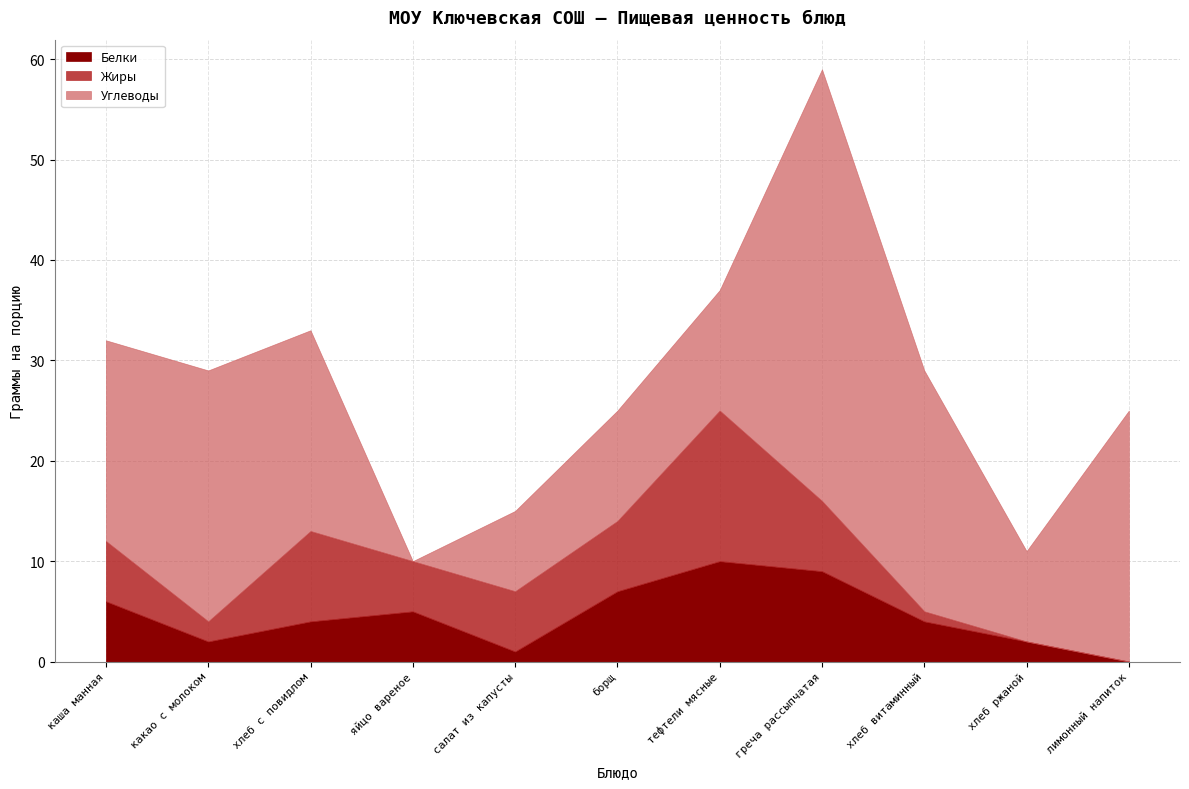

What is the difference between the highest and lowest values at каша манная?

14